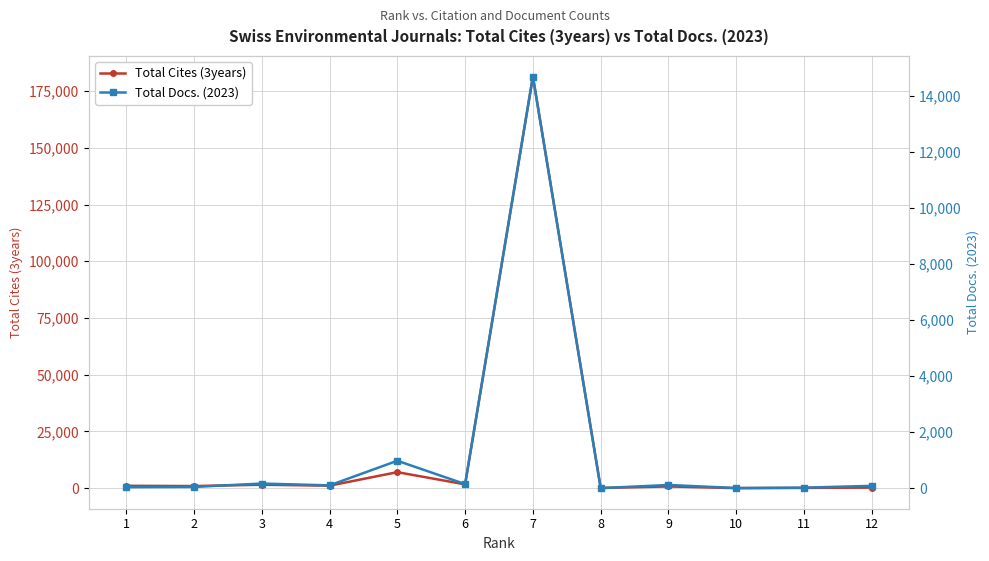

How many interior local valleys does the Total Cites (3years) series have?

5